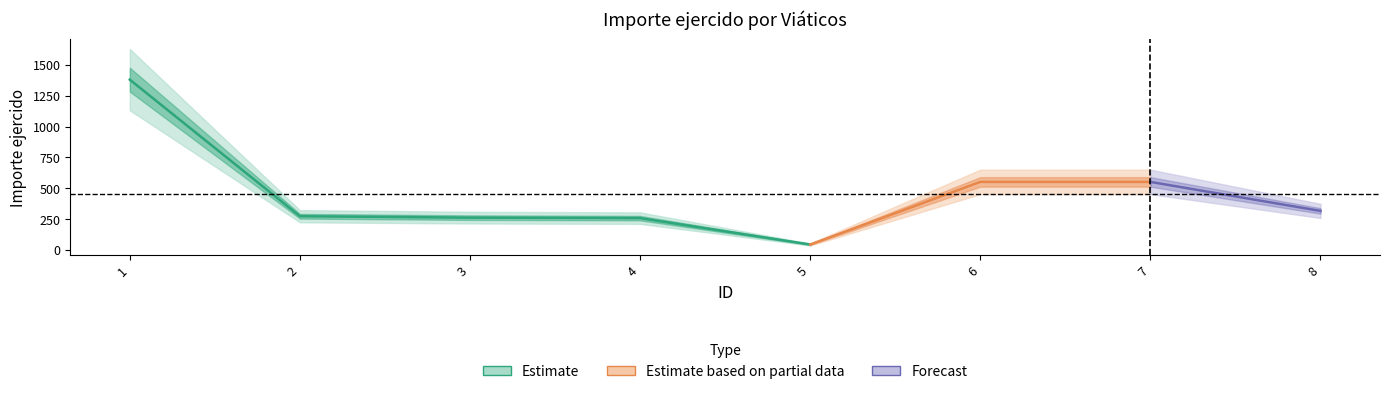

True or false: there are more than 1 points higher than both neighbors.

False